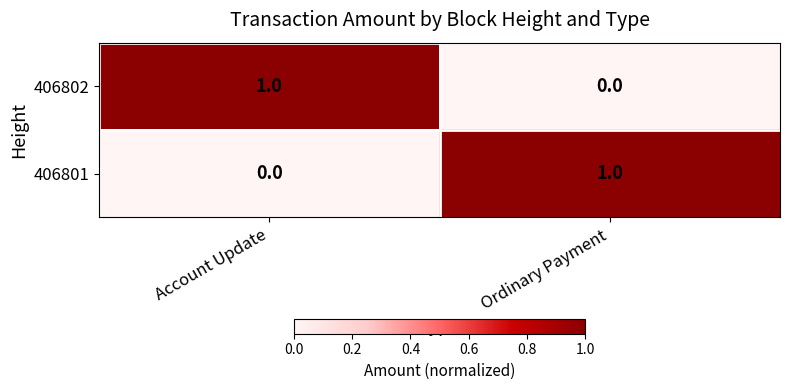

The 406802 series shows 1 at Account Update. True or false?

True